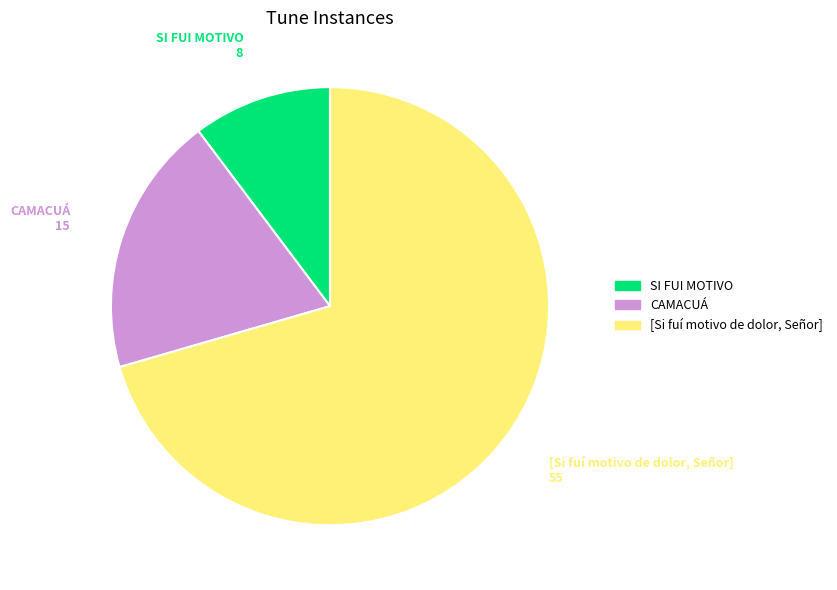

Rank the categories by value from lowest to highest.

SI FUI MOTIVO, CAMACUÁ, [Si fuí motivo de dolor, Señor]